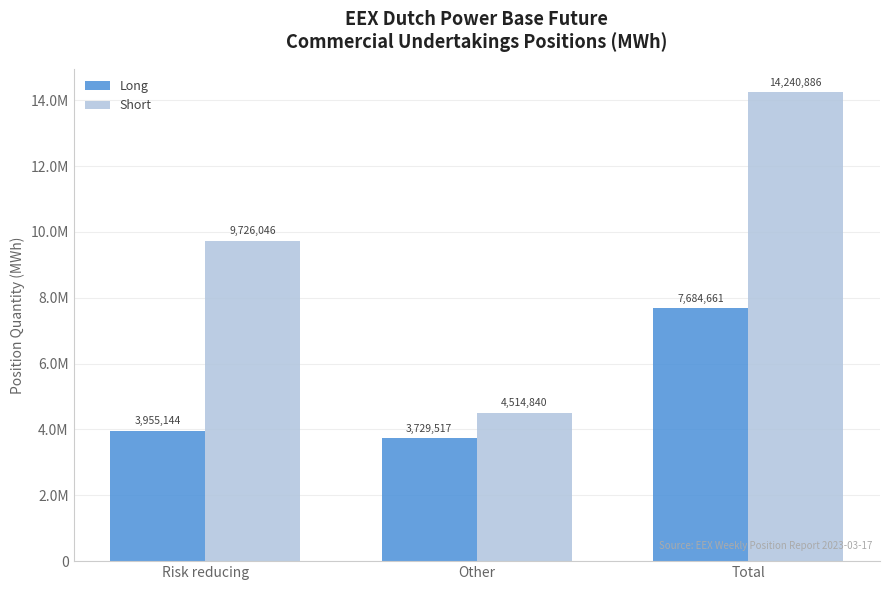

What are all the series names shown in the legend?

Long, Short